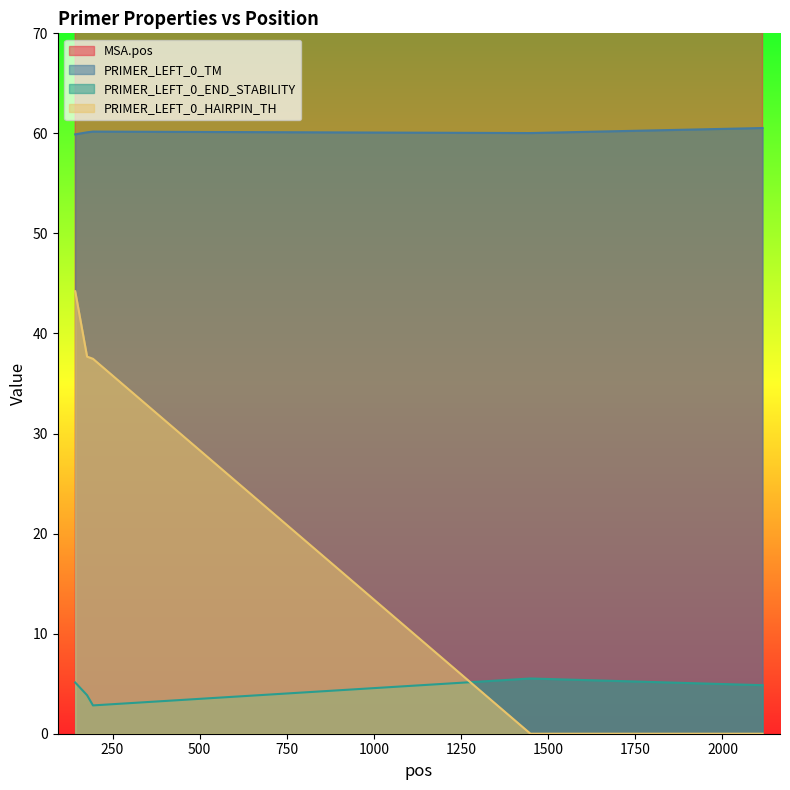

At which label does PRIMER_LEFT_0_HAIRPIN_TH reach its peak?

143